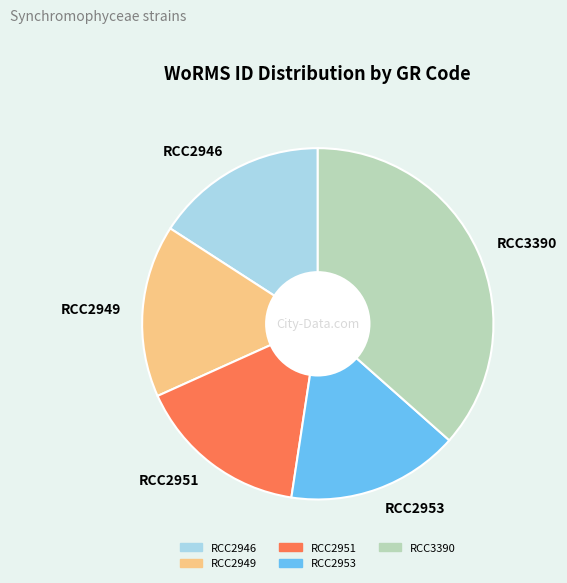

Combined, do RCC3390 and RCC2949 account for over 50%?

Yes